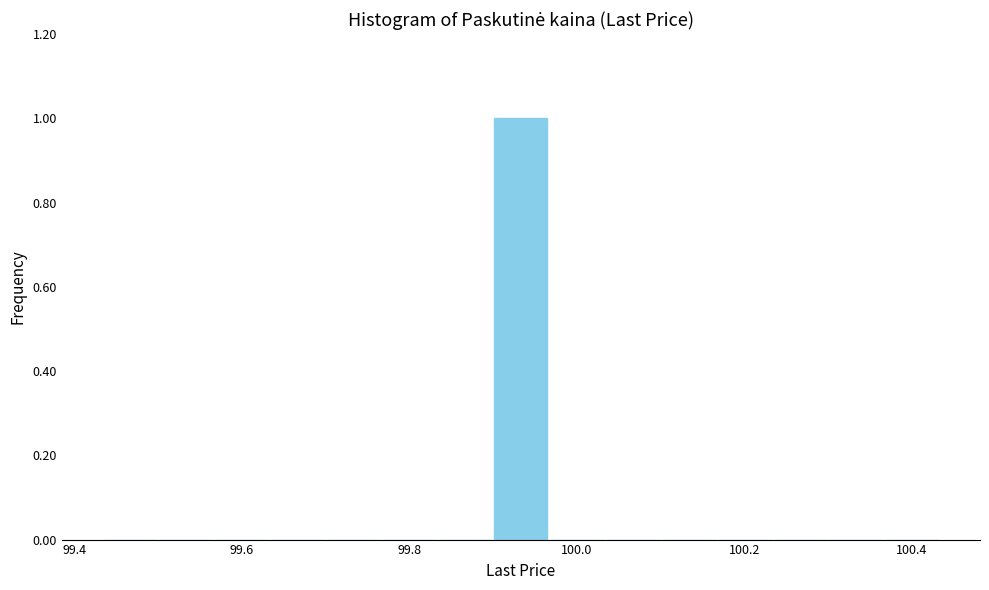

Read against the x-axis, roughly where is the centre of the tallest bar?

99.94